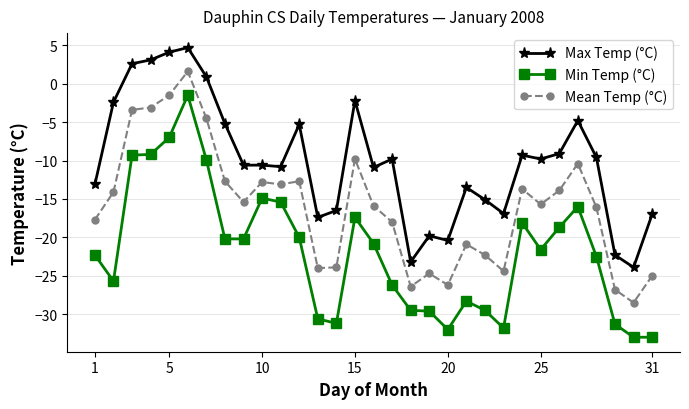

What is the value of the Max Temp (°C) point at the 9th from the left?

-10.6